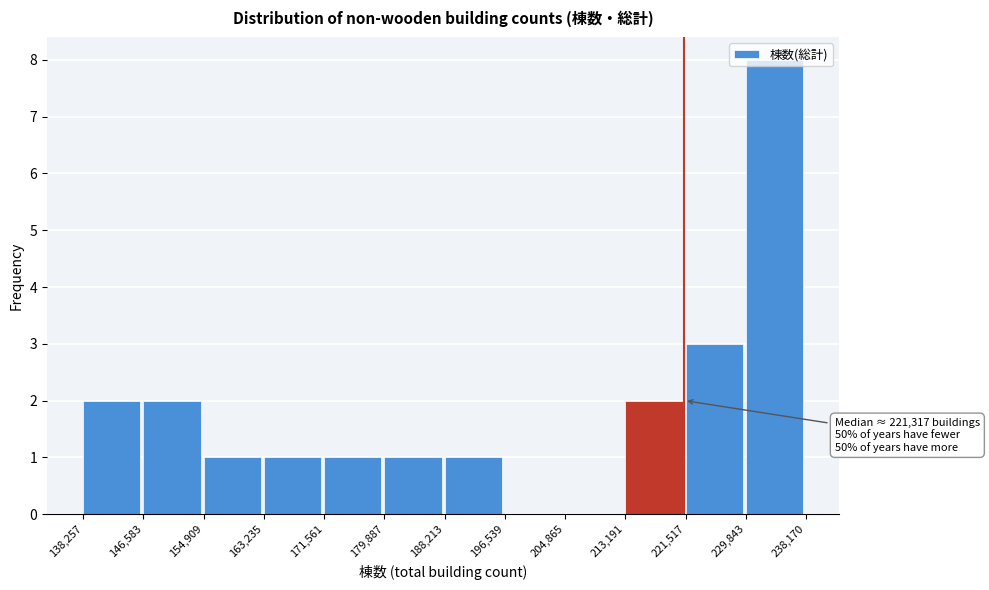

Which range on the x-axis has the tallest bar?

229,843 to 238,170